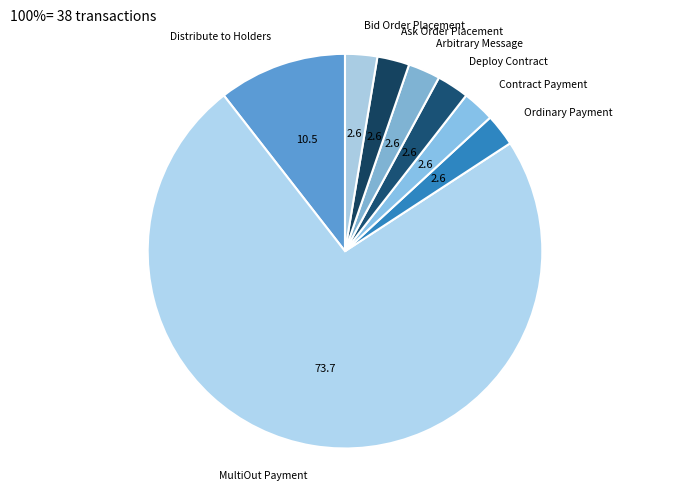

The MultiOut Payment slice represents 74% of the pie. True or false?

True